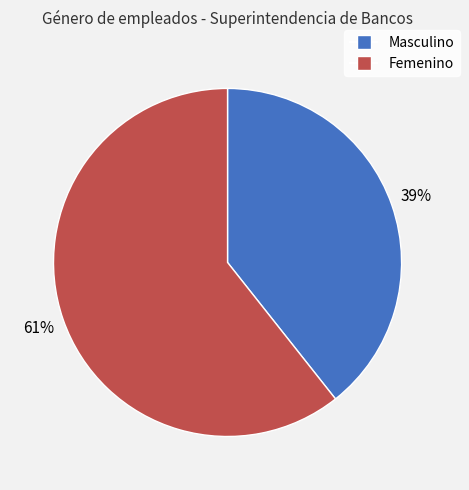

To the nearest percent, what is the average slice percentage?

50%